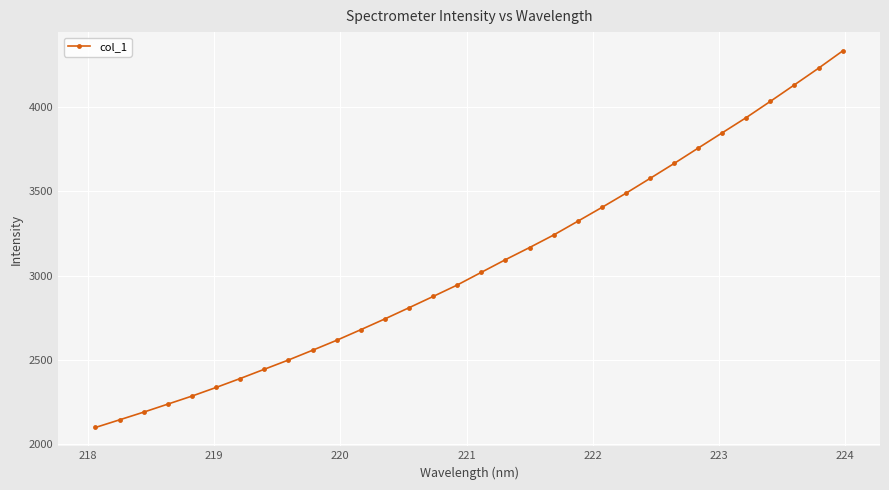

What is the value of the 16th point from the left?

2944.0